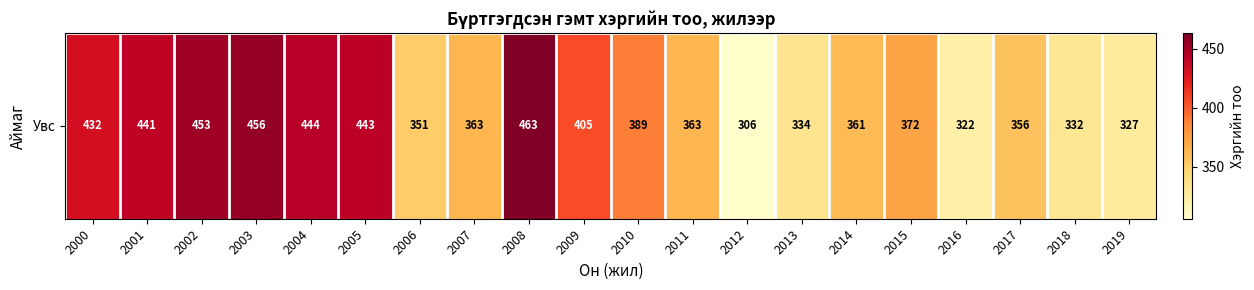

Where is the data nearest to the value 384?

2010